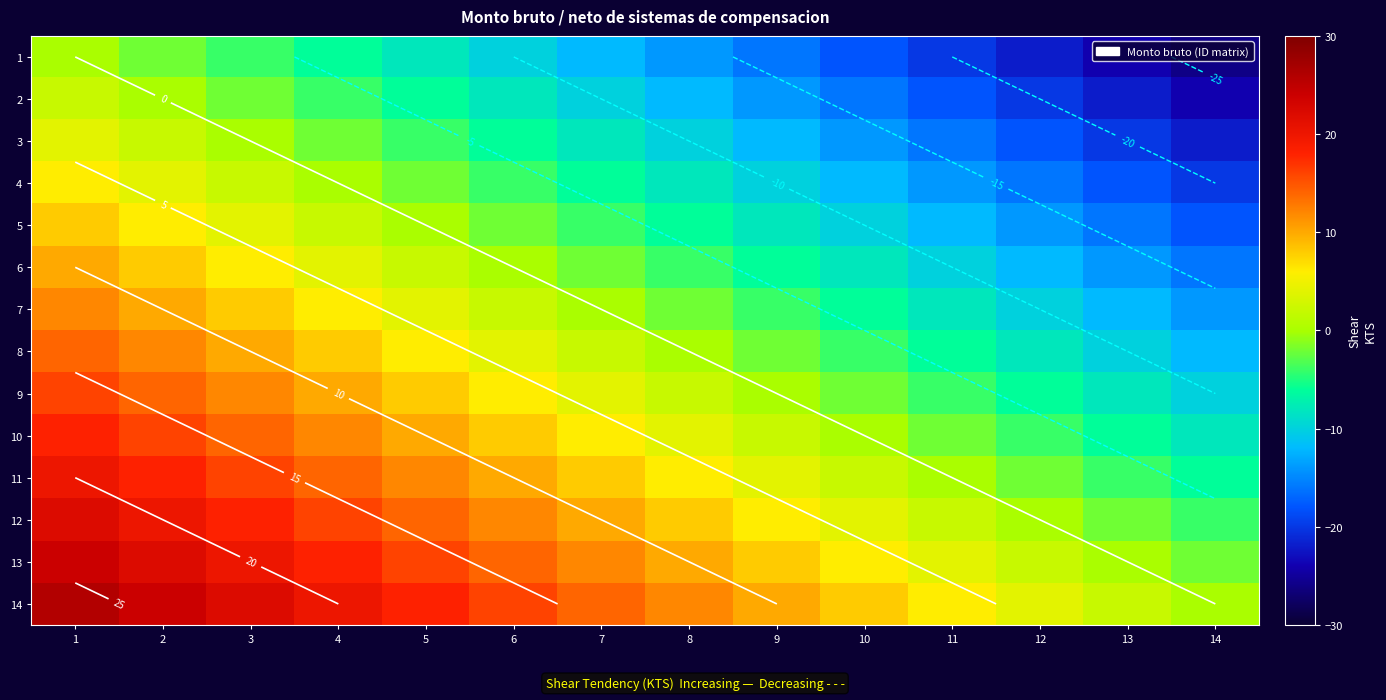

How many data points in 4 are less than -6?

7